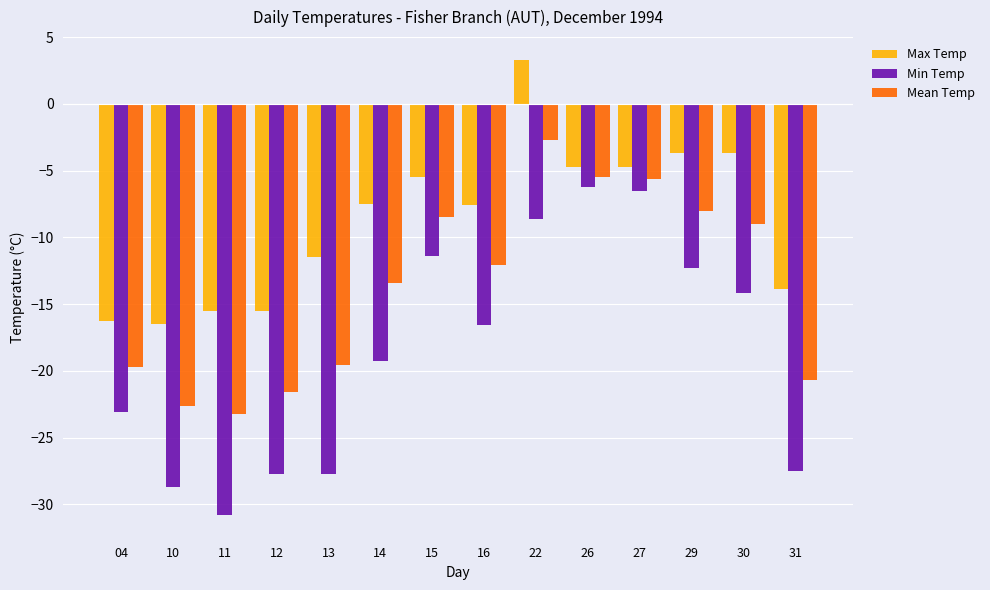

Does the chart contain stacked bars?

No